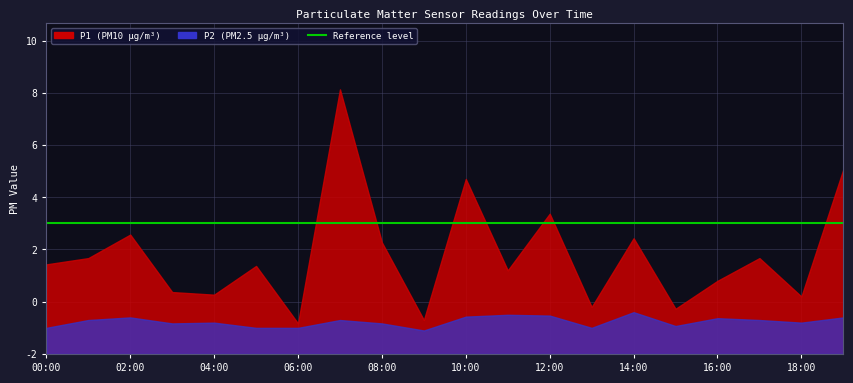

True or false: P2 has more than 2 points higher than both neighbors.

True